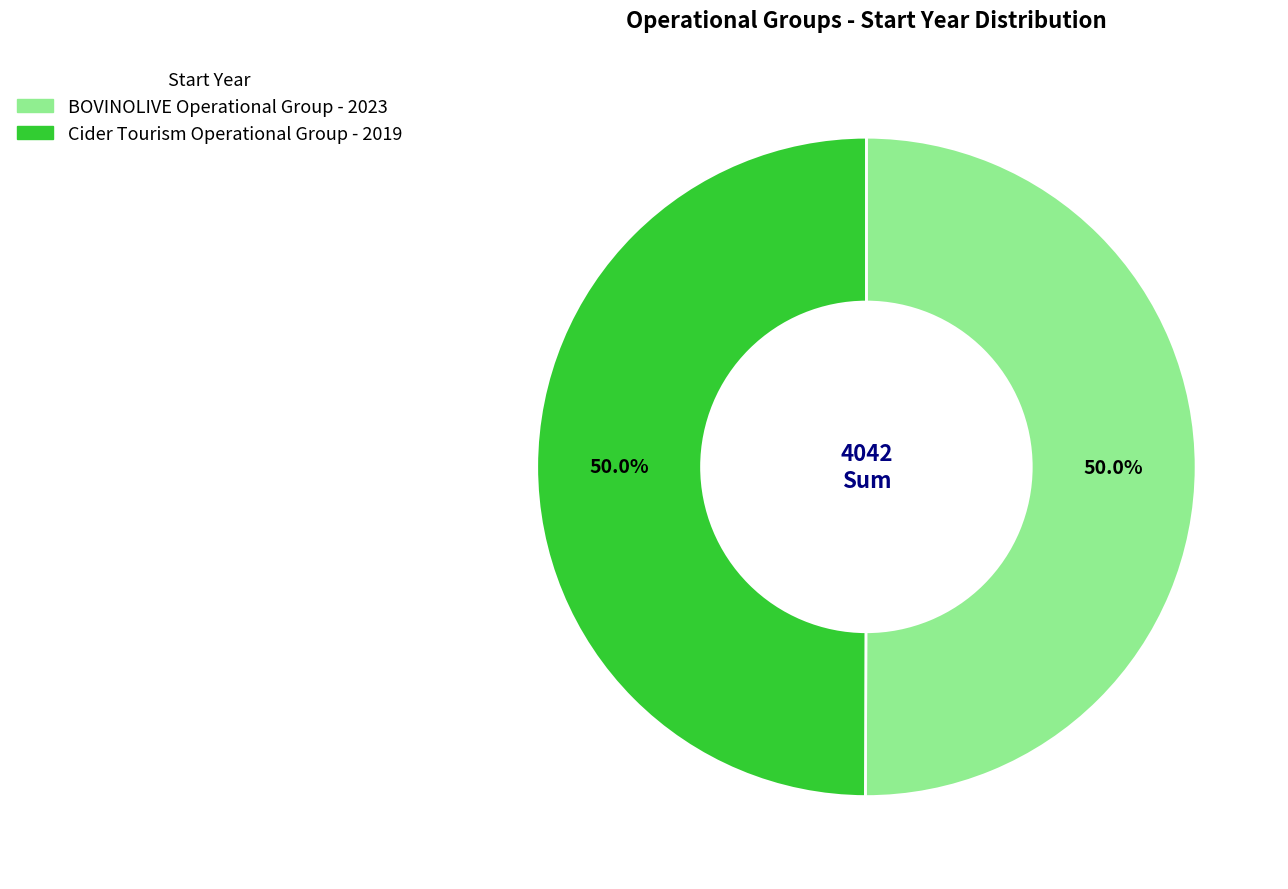

To the nearest percent, what percentage of the pie is Cider Tourism Operational Group?

50%